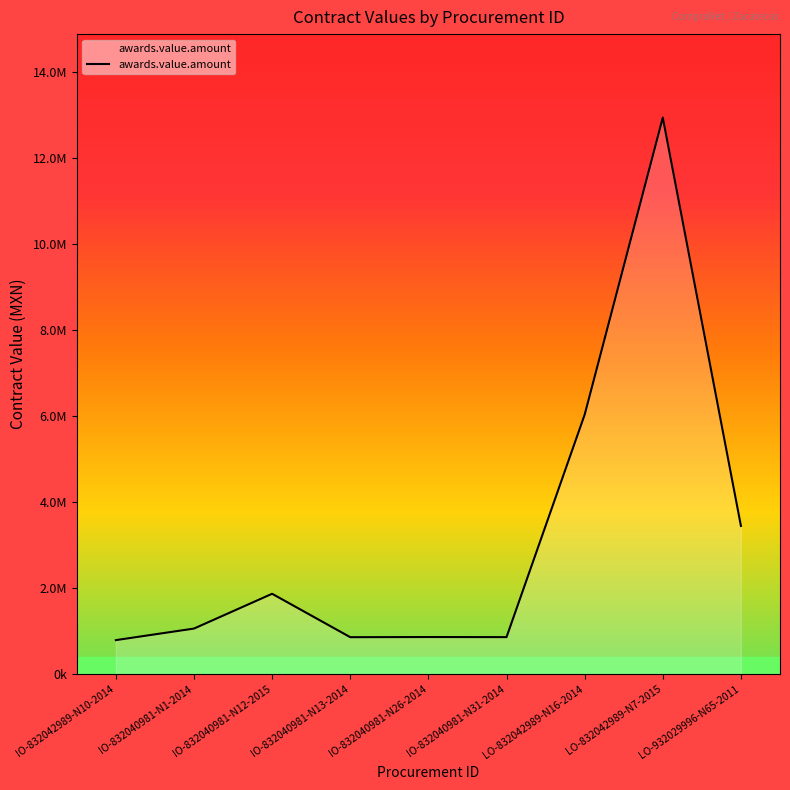

Approximately how many times larger is the value at IO-832040981-N1-2014 compared to IO-832040981-N26-2014?

1.2